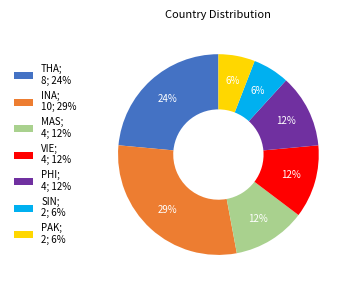

To the nearest percent, what is the combined percentage of INA; 10; 29% and VIE; 4; 12%?

41%